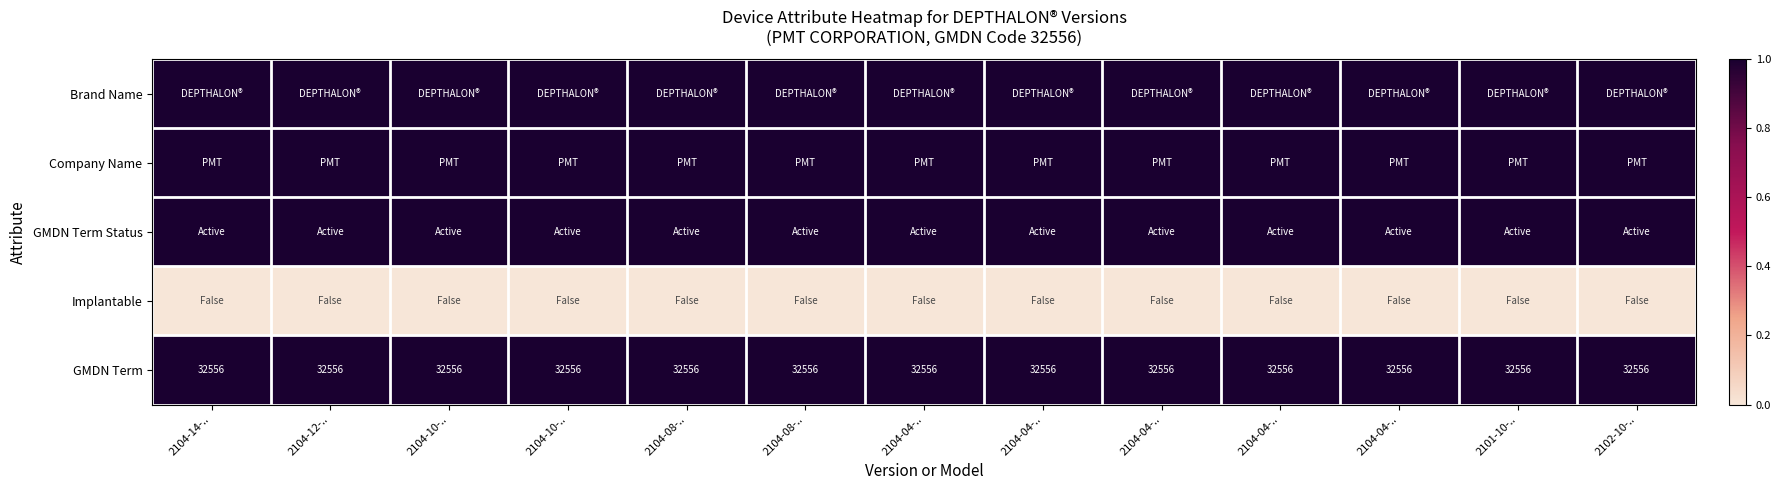

The value of GMDN Term Status at 2104-04-.. is 1.5. True or false?

False